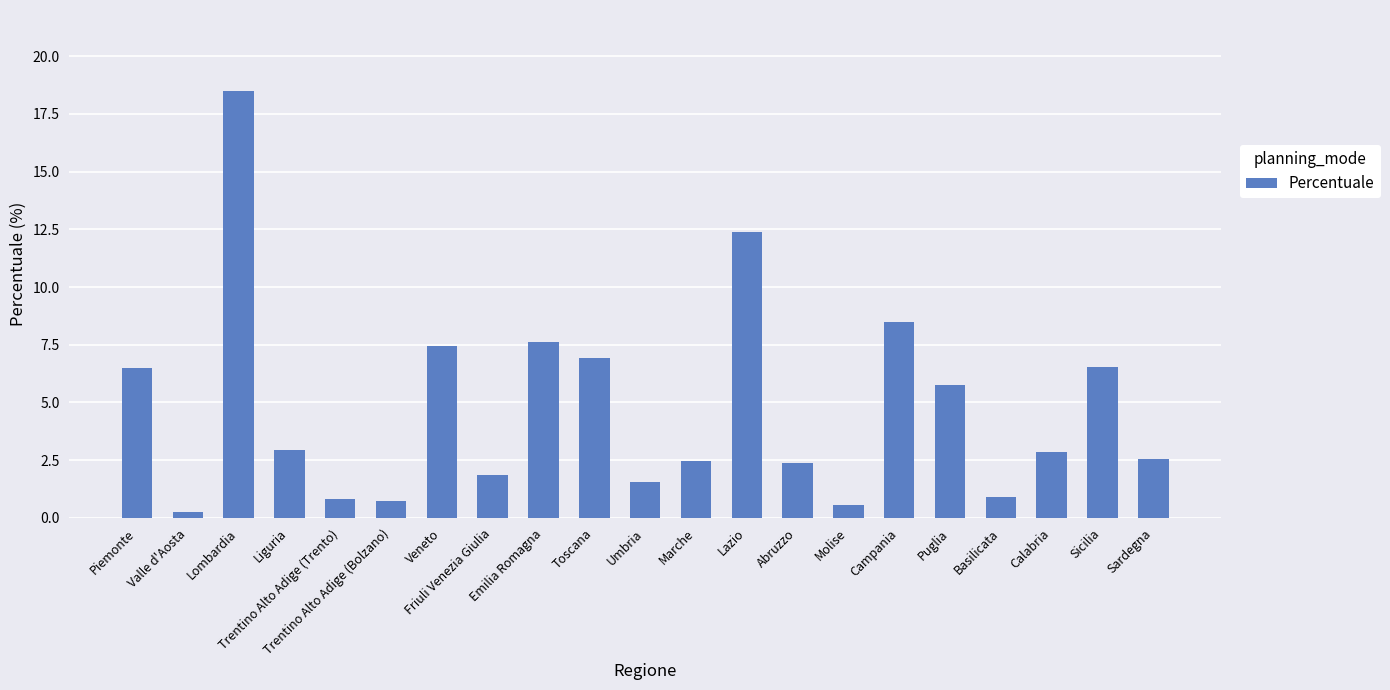

What is the value of the 9th bar from the left?

7.6